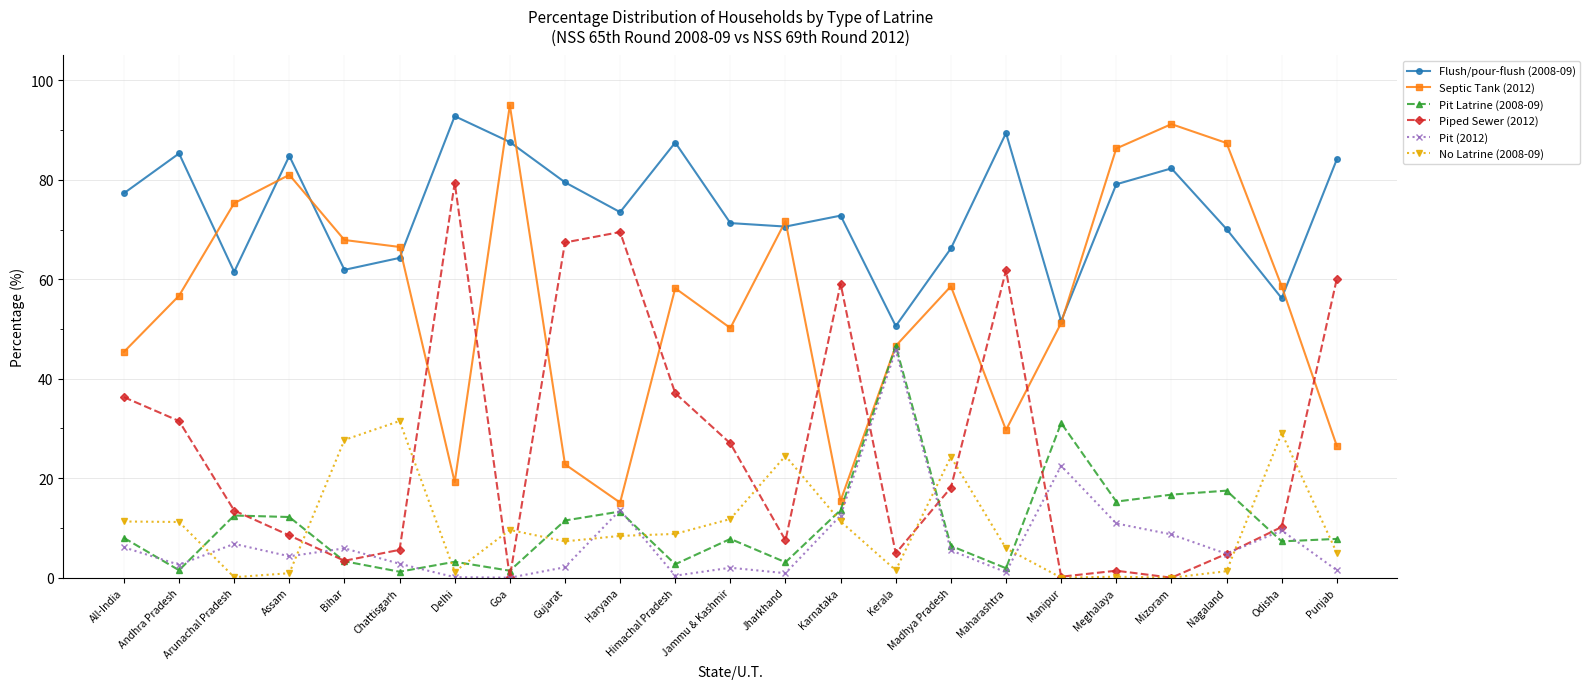

The Flush/pour-flush (2008-09) series shows 64.3 at Chattisgarh. True or false?

True